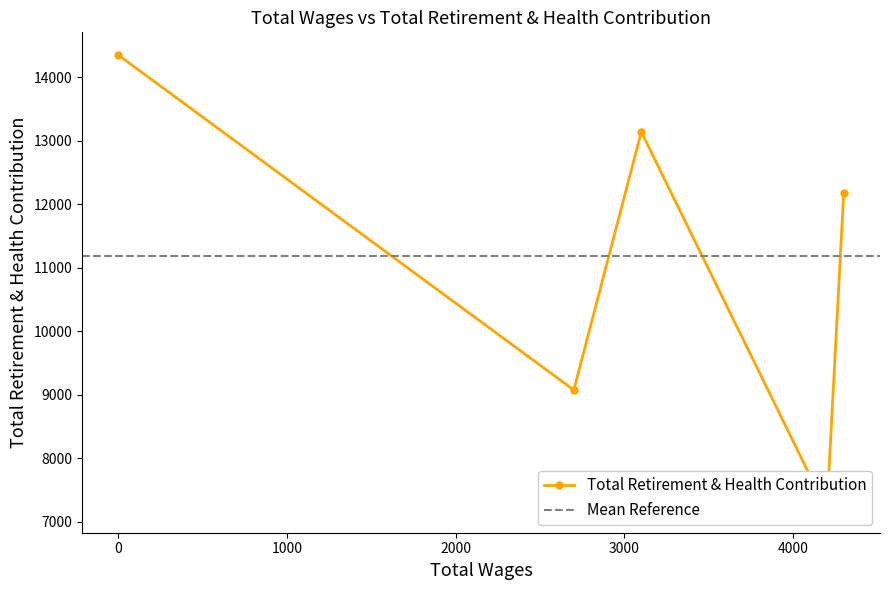

What is the sum of the values at 2 and 1?

20331